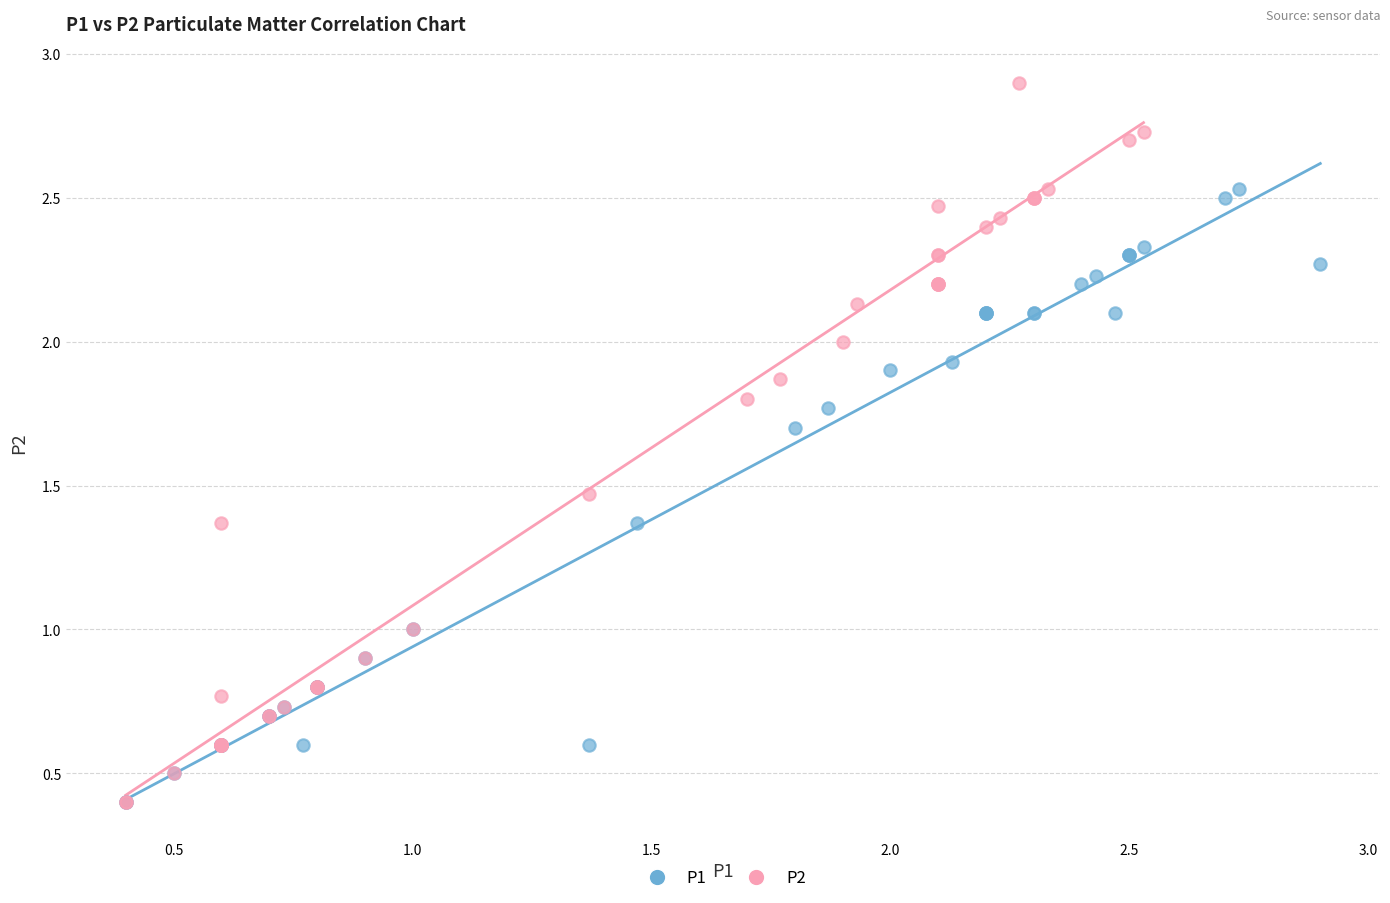

Which series has the largest Y range (max minus min)?

P2